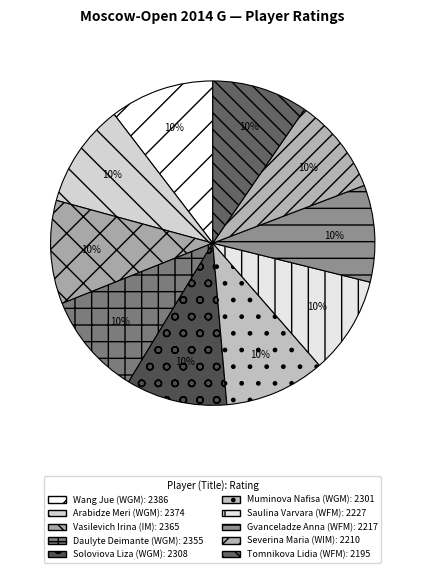

Approximately how many times larger is the value at Vasilevich Irina (IM) compared to Soloviova Liza (WGM)?

1.0